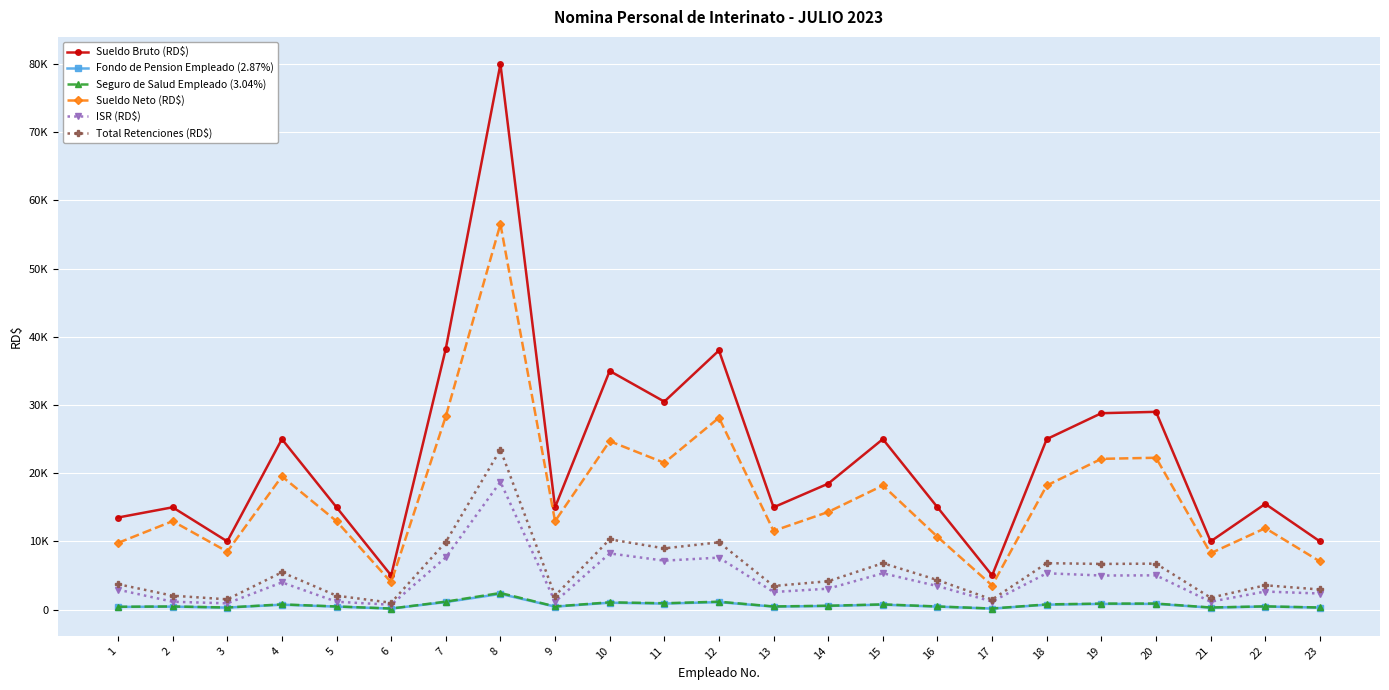

Where is the first local minimum for Sueldo Neto (RD$)?

3